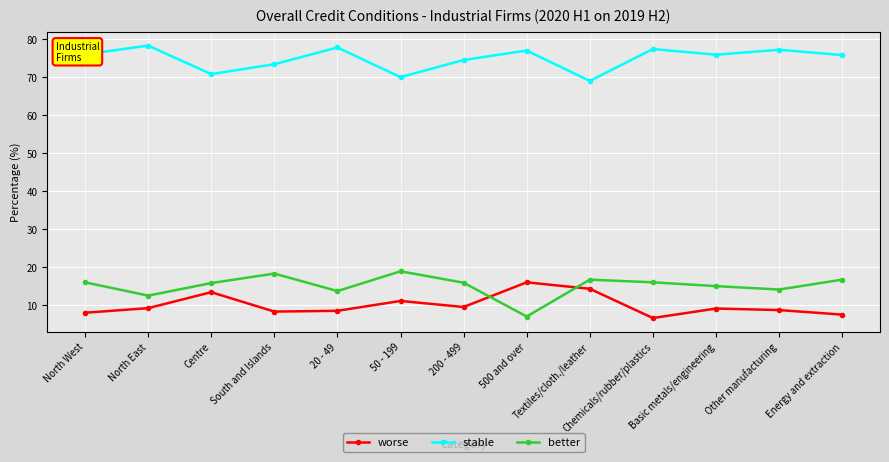

Rank the series at Centre from lowest to highest value.

worse, better, stable